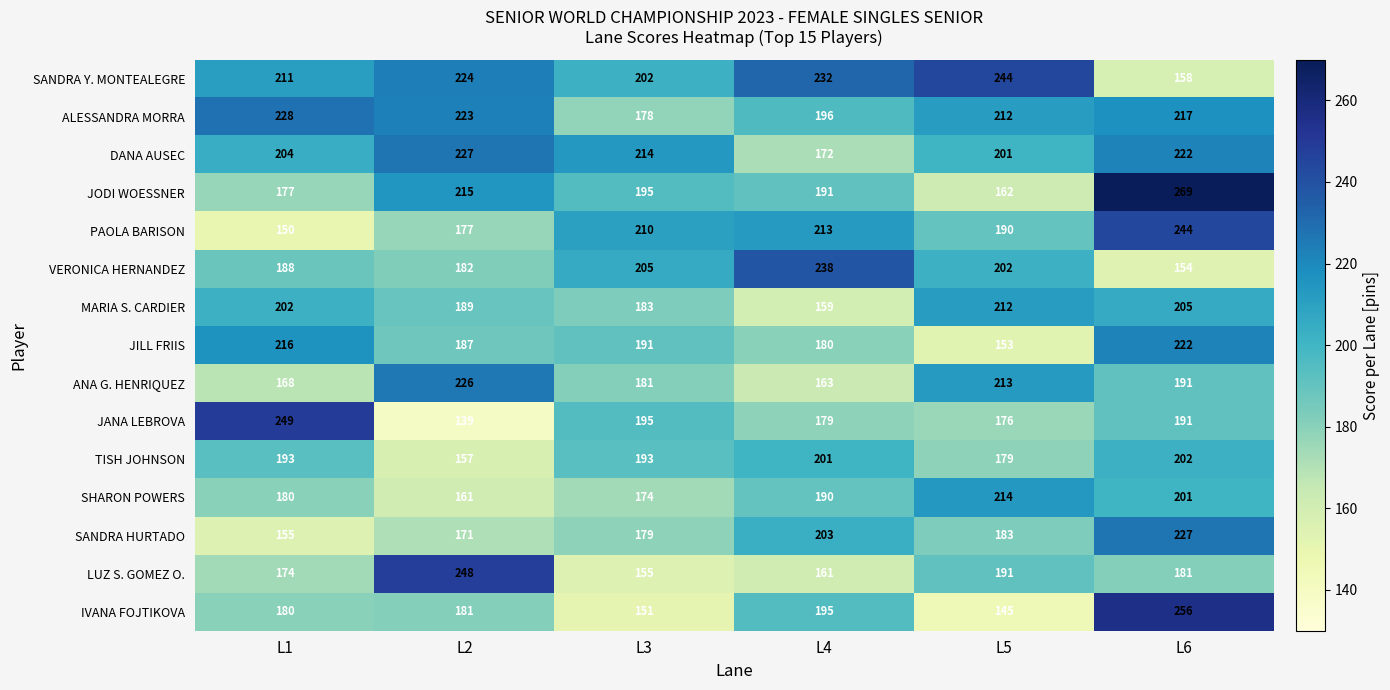

The SHARON POWERS series shows 161 at L2. True or false?

True